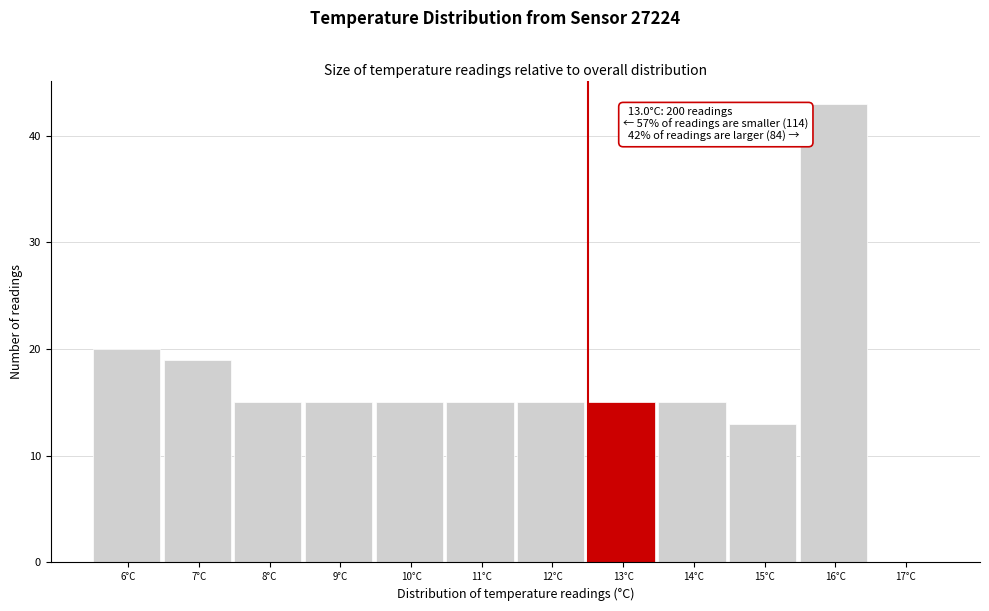

Reading right to left, what are all the values shown in this chart?

17°C=0	16°C=43	15°C=13	14°C=15	13°C=15	12°C=15	11°C=15	10°C=15	9°C=15	8°C=15	7°C=19	6°C=20